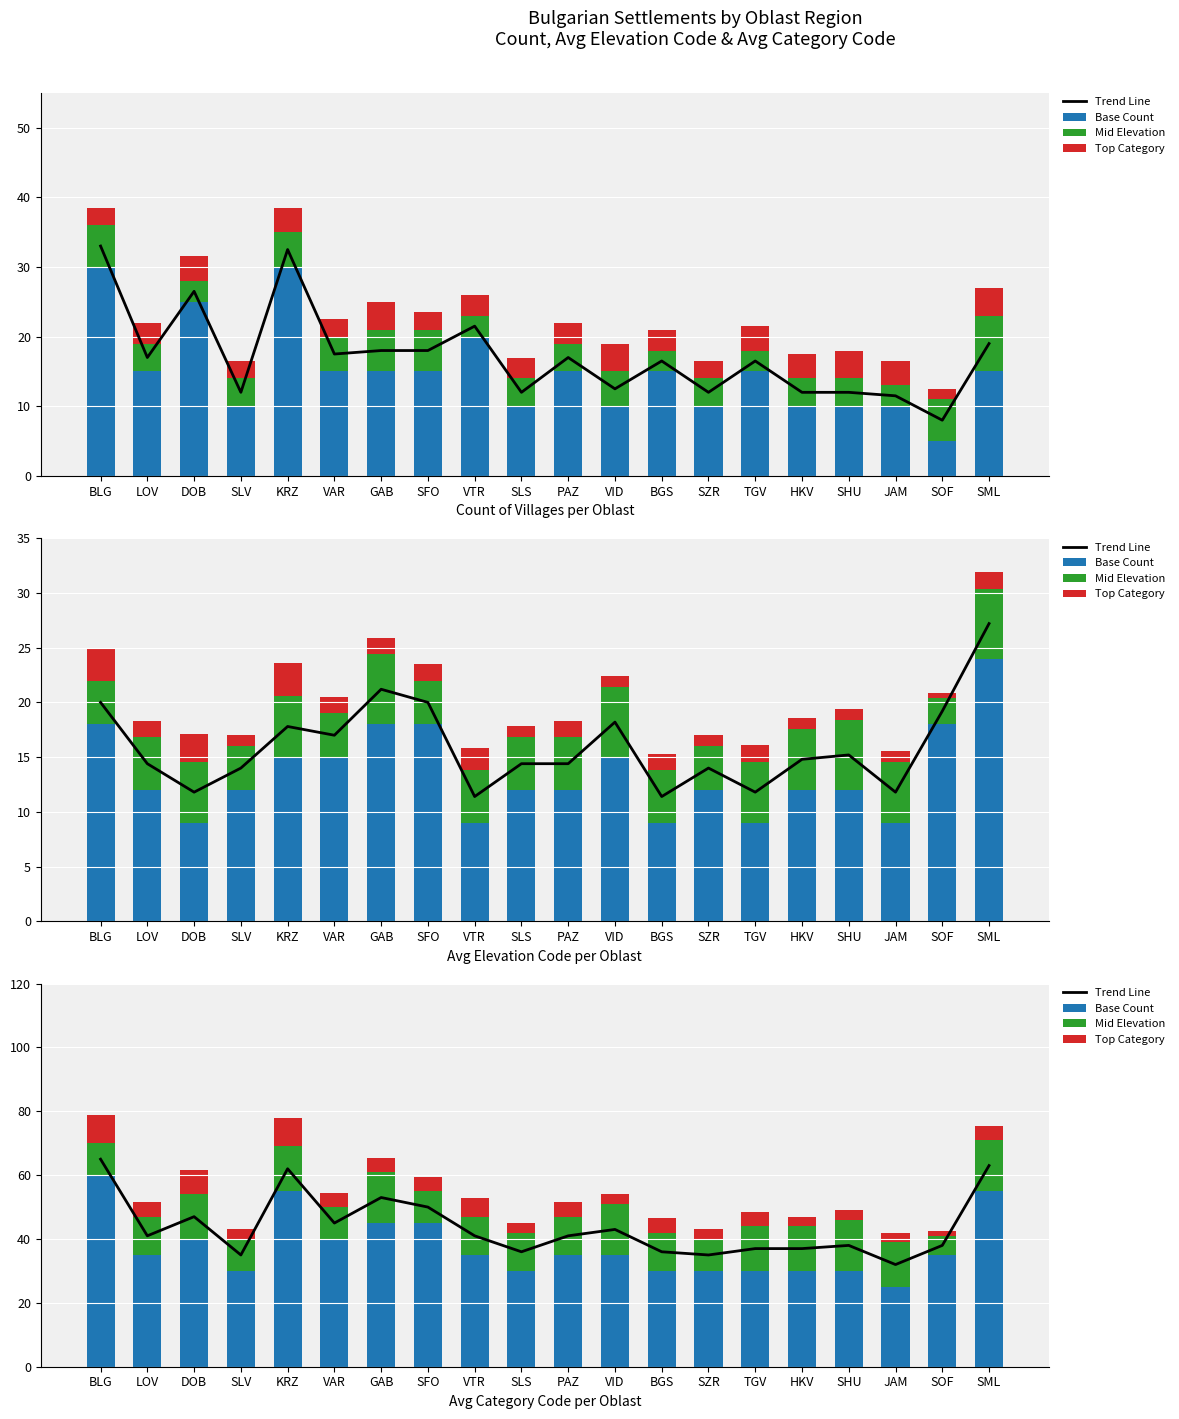

What is the greatest value displayed?

65.0